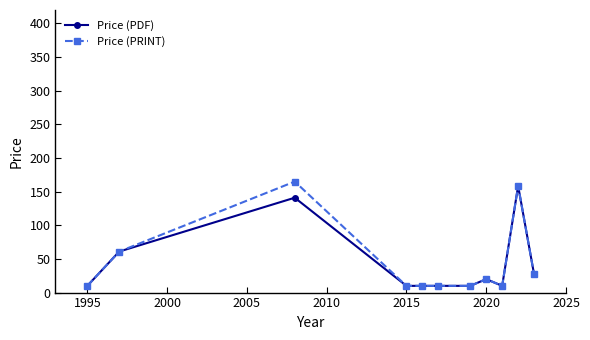

What is the value of the Price (PRINT) point at the 2nd from the left?

61.0